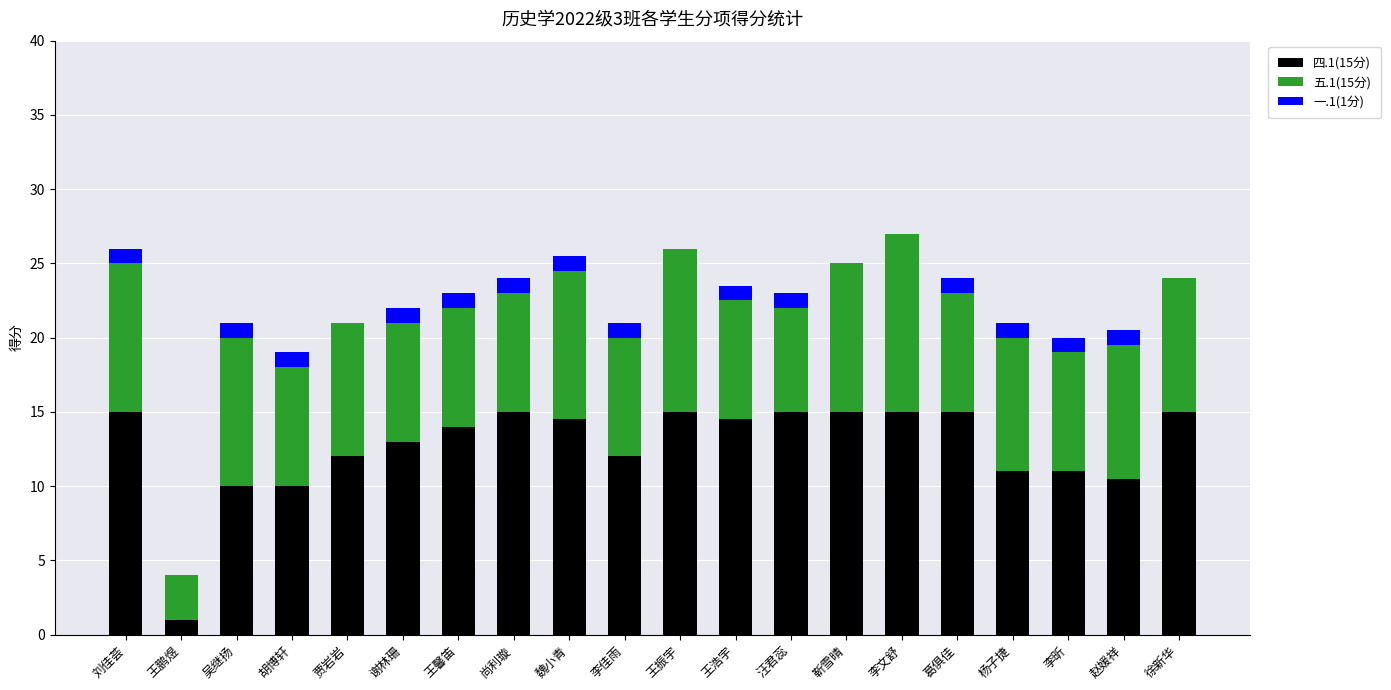

Does the chart contain stacked bars?

Yes